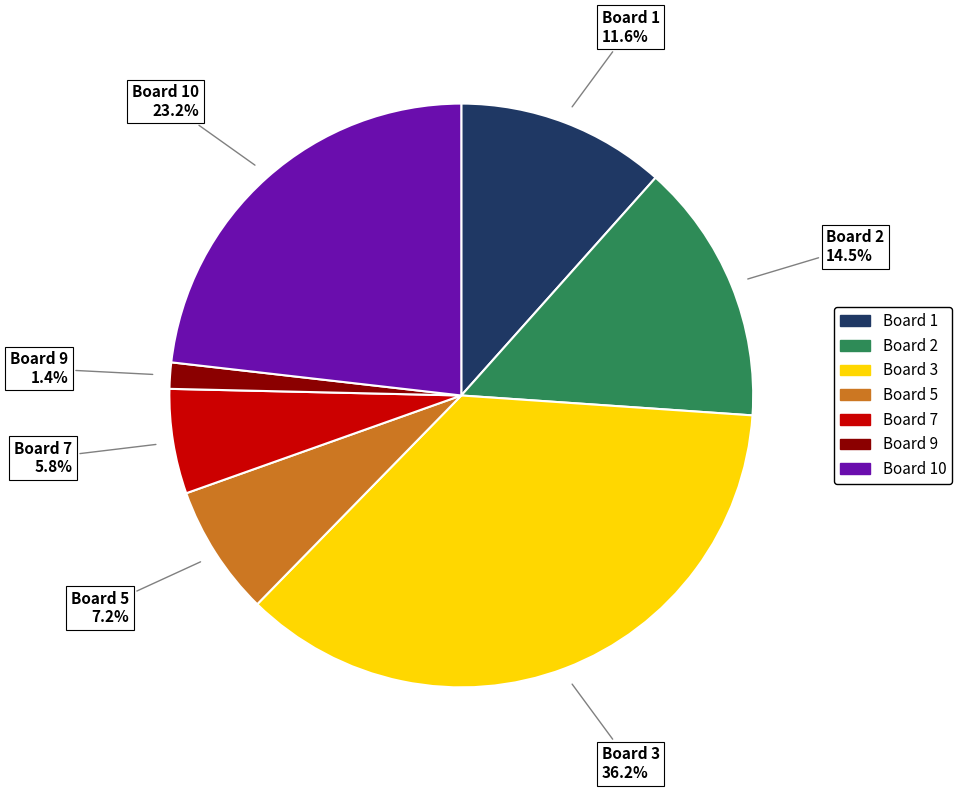

Is there any slice that represents more than half of the pie?

No